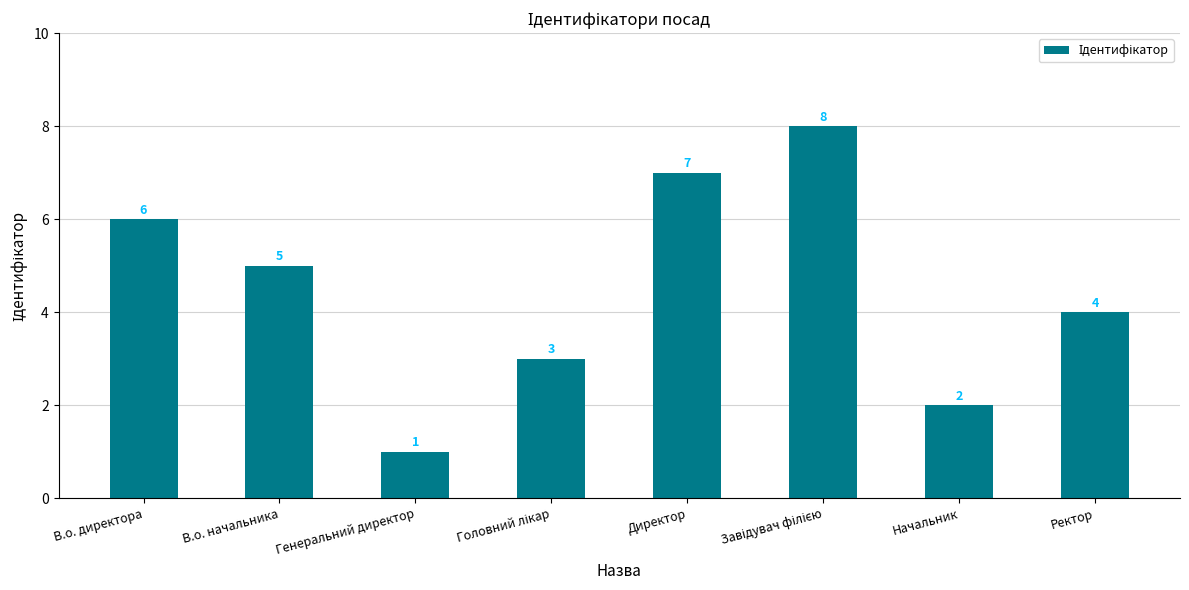

What is the greatest value displayed?

8